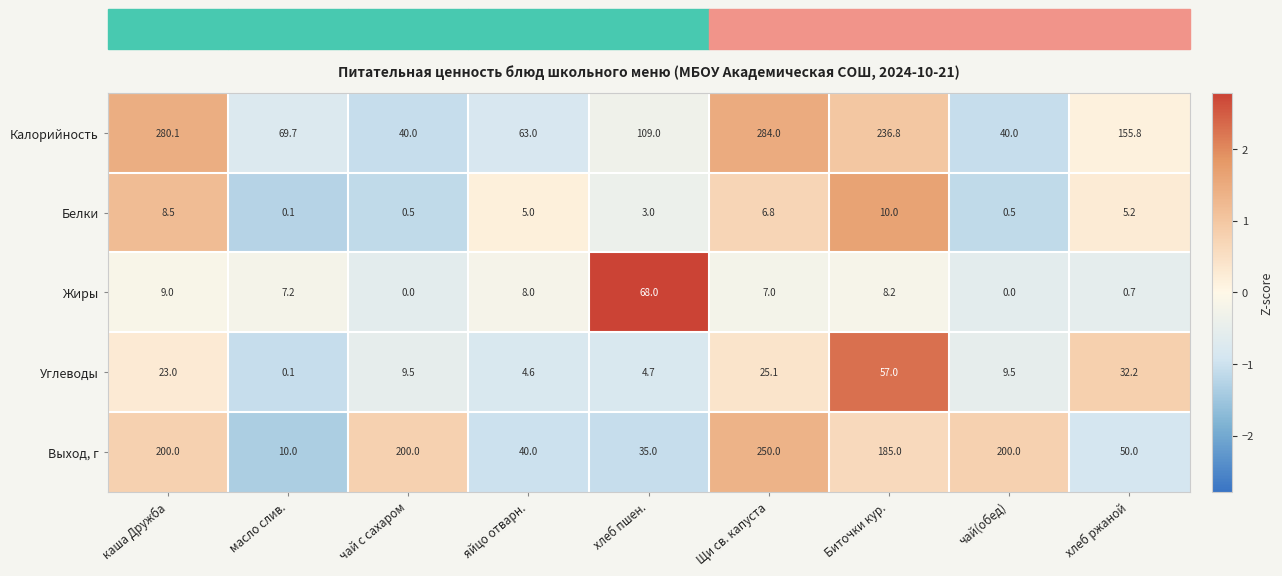

What is the difference between the maximum and minimum values in the Выход, г series?

240.0